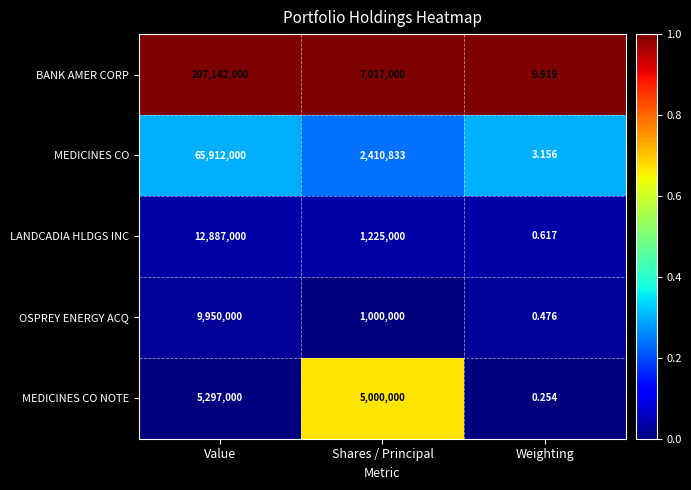

At which label does MEDICINES CO first exceed 2410833?

Value